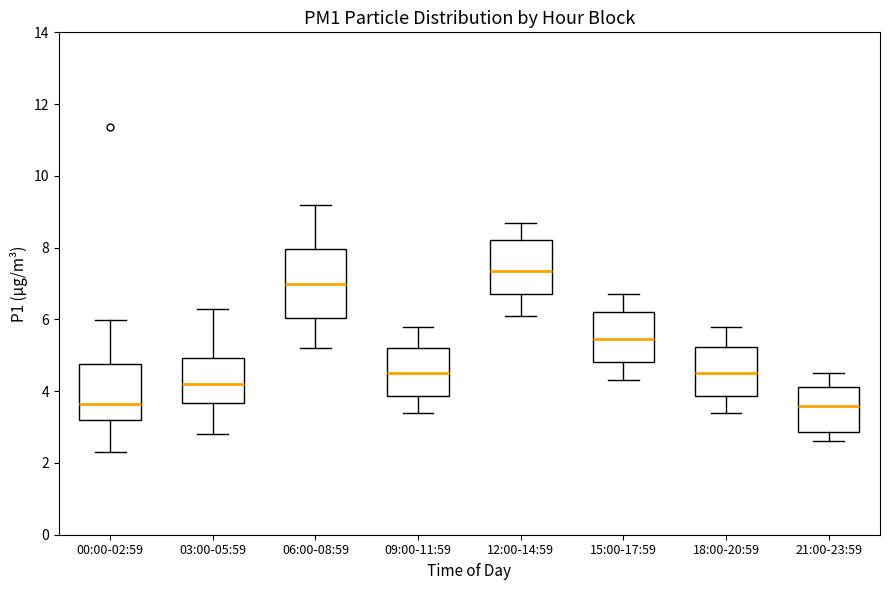

Where is the upper edge of the box for 21:00-23:59 on the y-axis? The values are not printed on the chart, so give them approximately, as read against the axis.

4.2